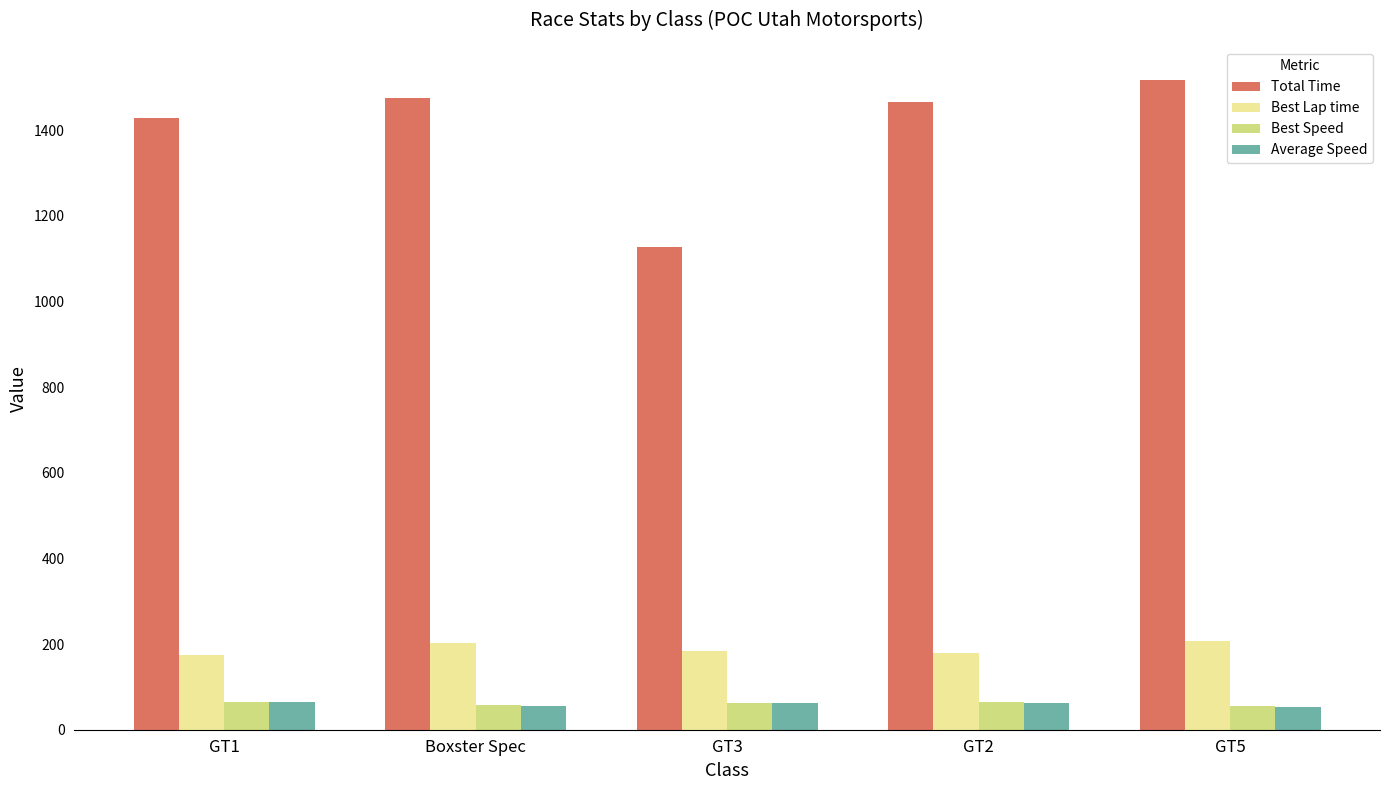

How many values in the Best Lap time series are below 184?

2